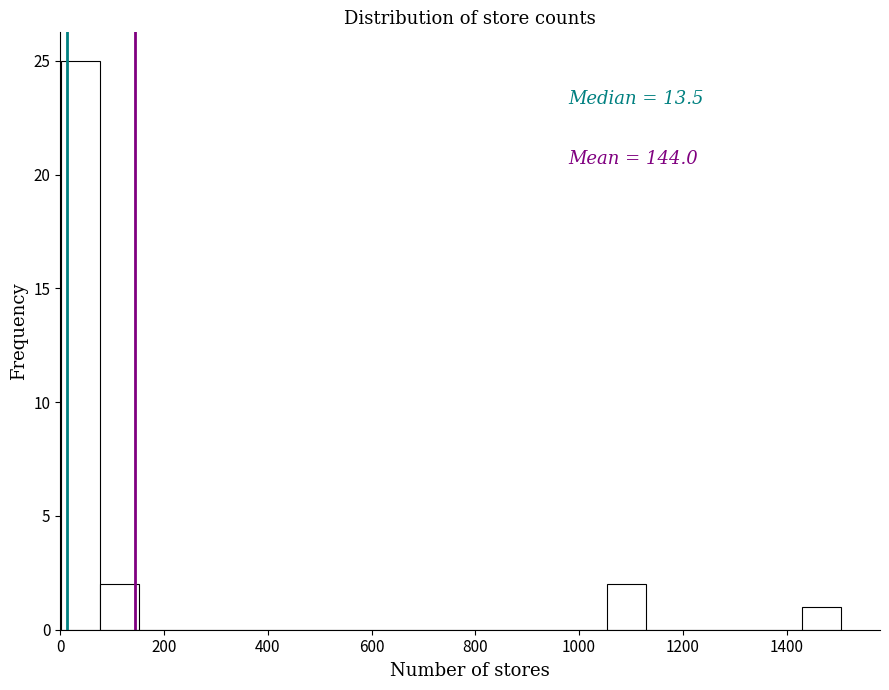

Read against the x-axis, roughly where is the centre of the tallest bar?

40